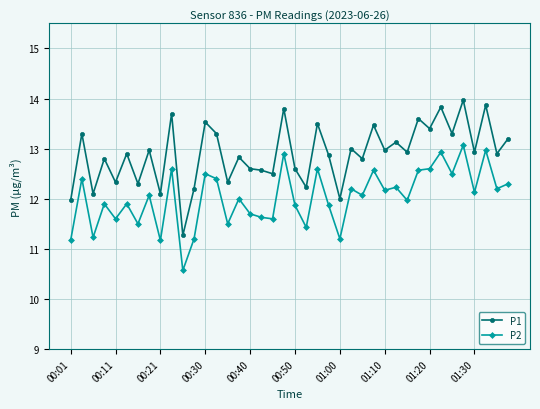

List the series in order of their peak value, lowest first.

P2, P1